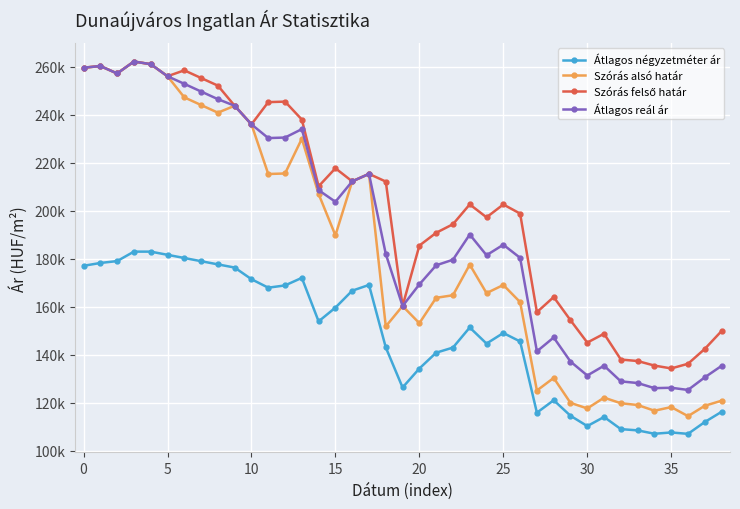

What is the label of the 1st point from the right?

38